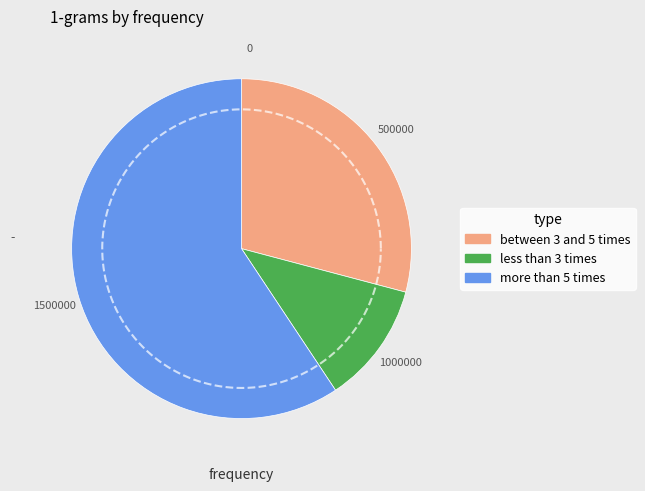

To the nearest percent, what percentage of the pie is 27?

4%